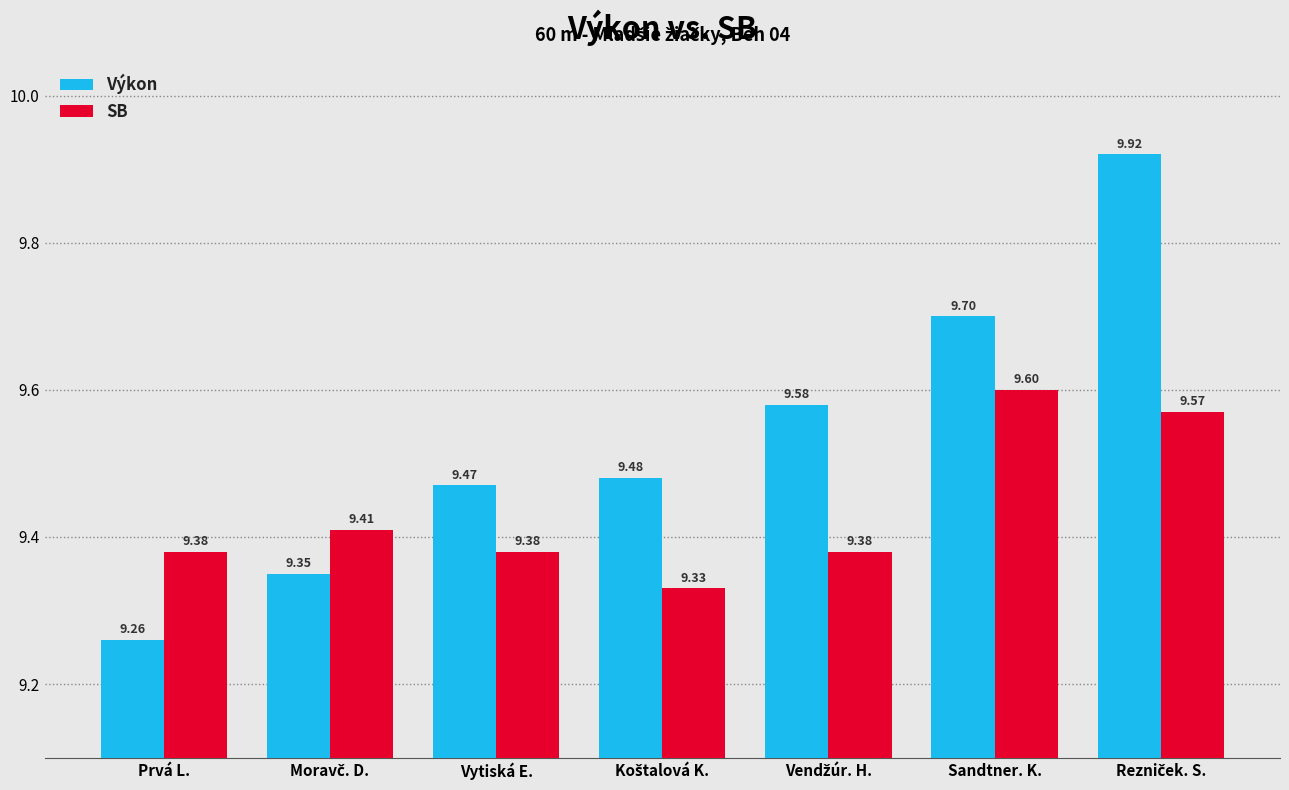

What is the difference between the maximum and minimum values in the Výkon series?

0.7